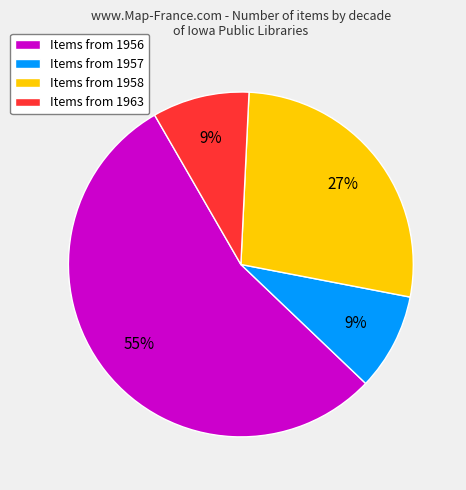

Is it true that Items from 1963 is 9% of the pie?

True